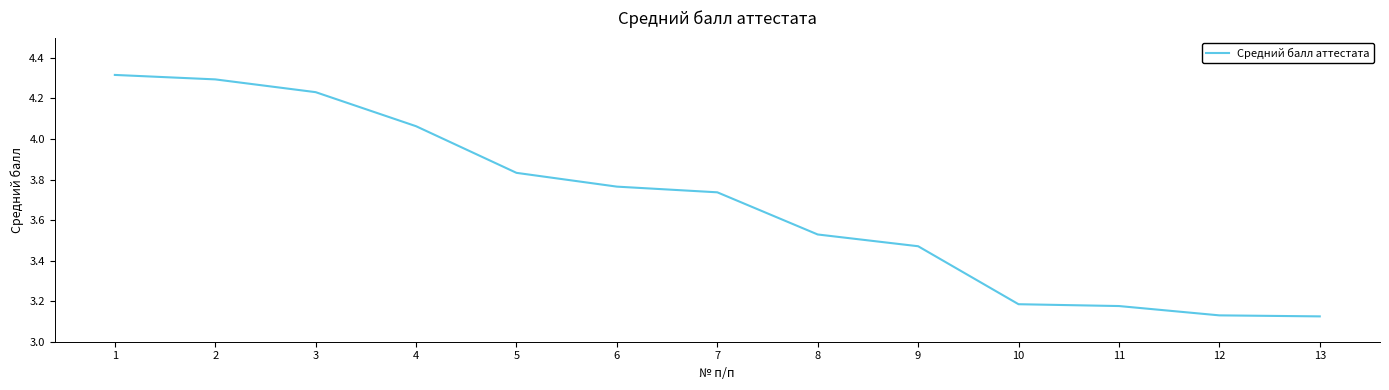

Which label corresponds to the largest value in the chart?

1